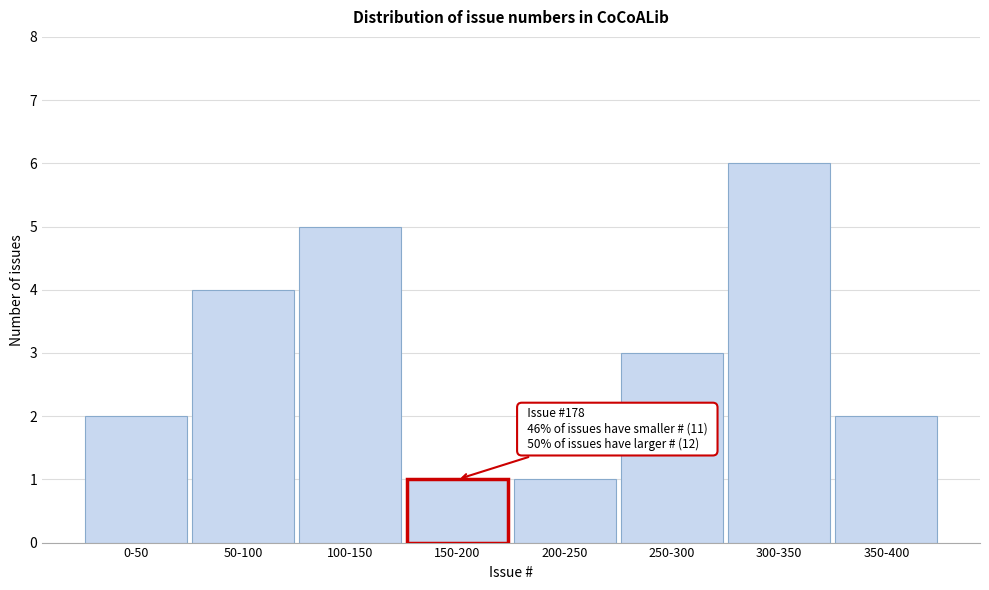

Reading left to right, what are all the values shown in this chart?

0-50=2	50-100=4	100-150=5	150-200=1	200-250=1	250-300=3	300-350=6	350-400=2